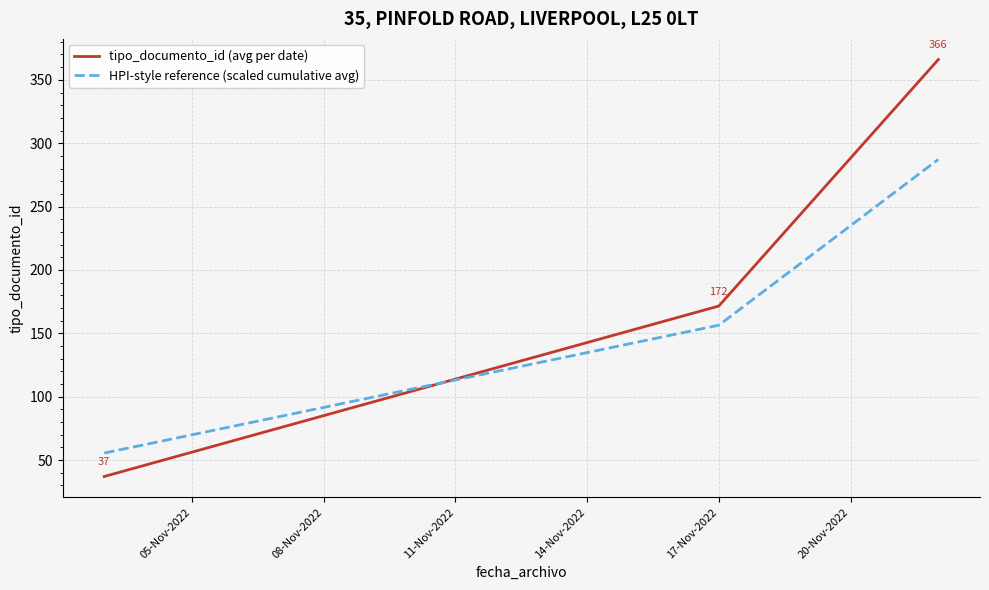

What is the difference between the maximum and minimum values in the tipo_documento_id (avg per date) series?

329.0